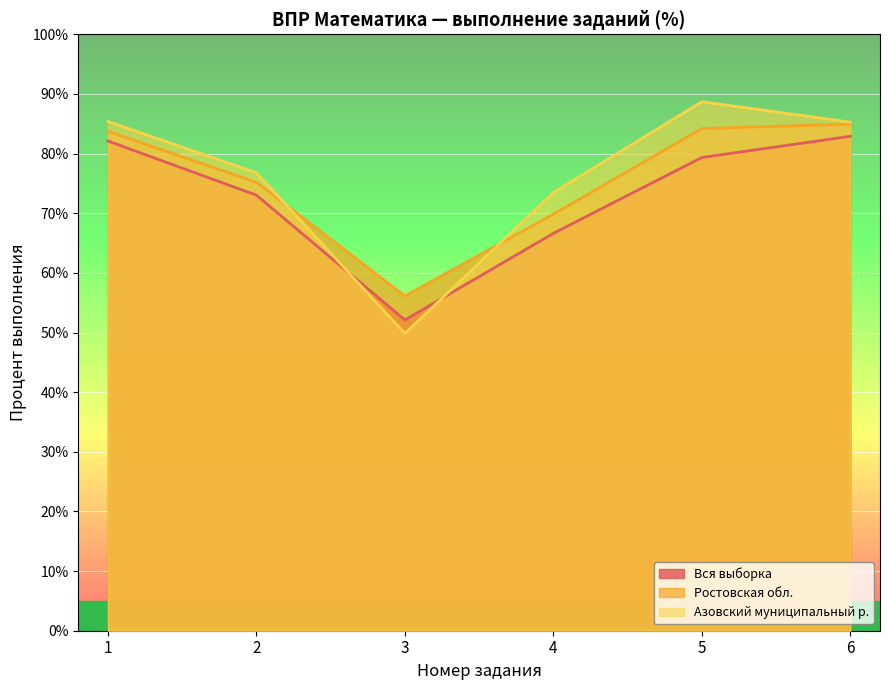

What is the sum of all Азовский муниципальный р. values?

459.5